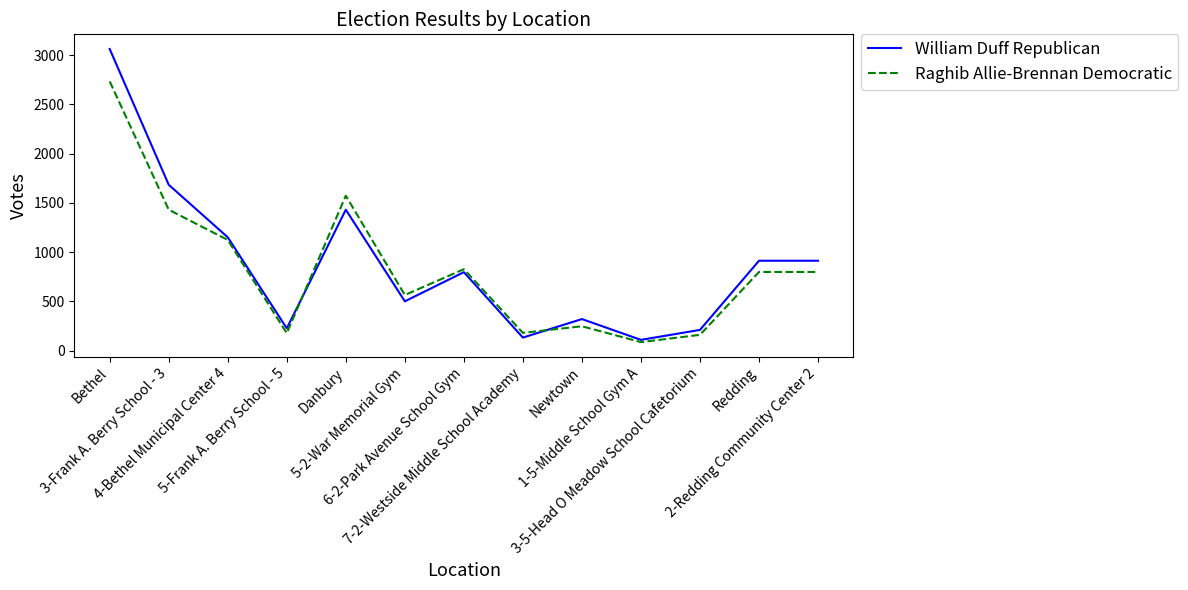

Which series has the largest range (max minus min)?

William Duff Republican